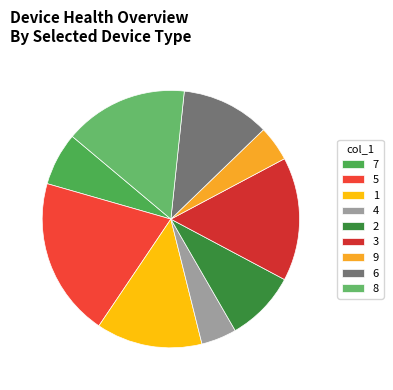

To the nearest percent, what is the difference between the 2 and 5 slice percentages?

11%